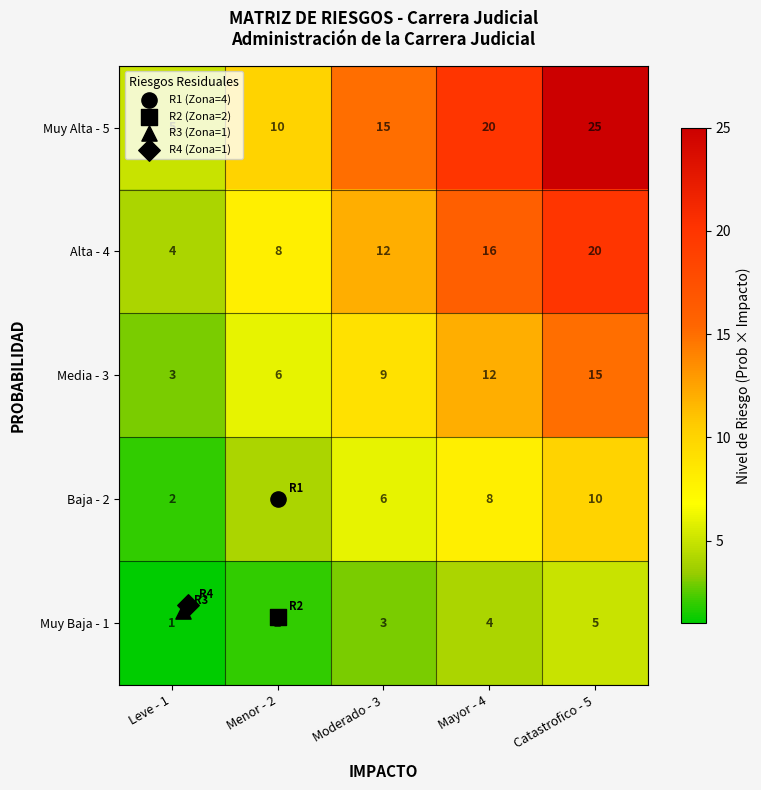

At how many categories does at least one series exceed 22?

1